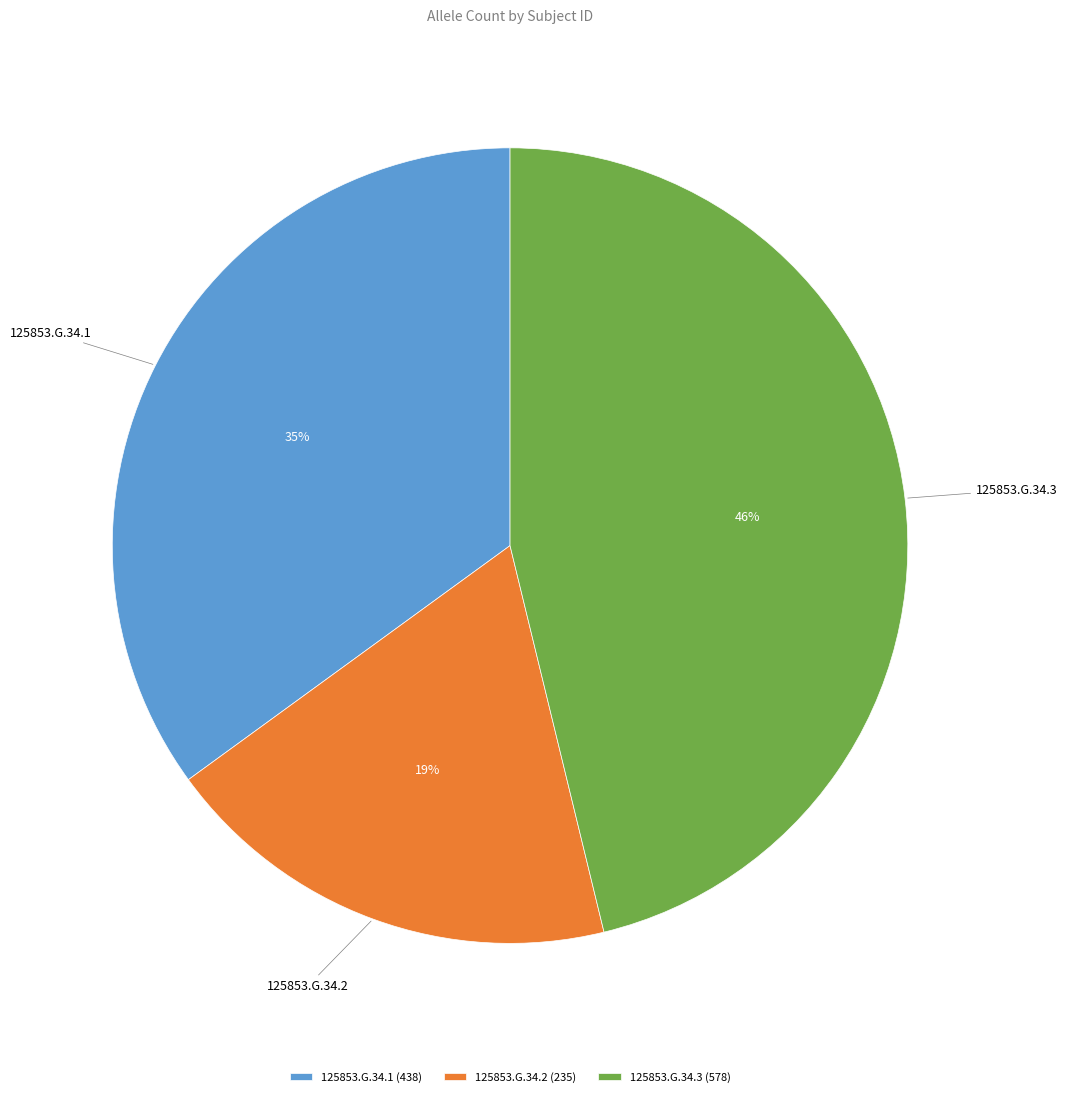

Rank the categories by value from highest to lowest.

125853.G.34.3, 125853.G.34.1, 125853.G.34.2